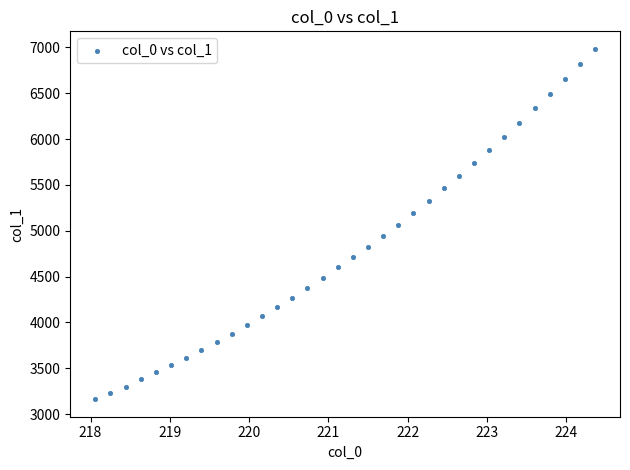

What is the range of Y values (max minus min)?

3820.1